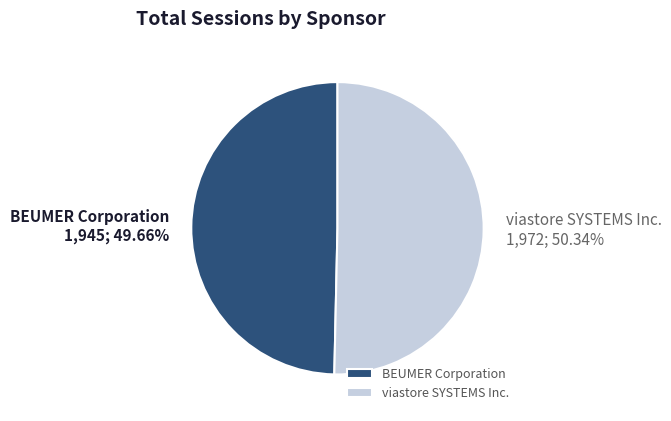

Does any single category account for the majority?

Yes